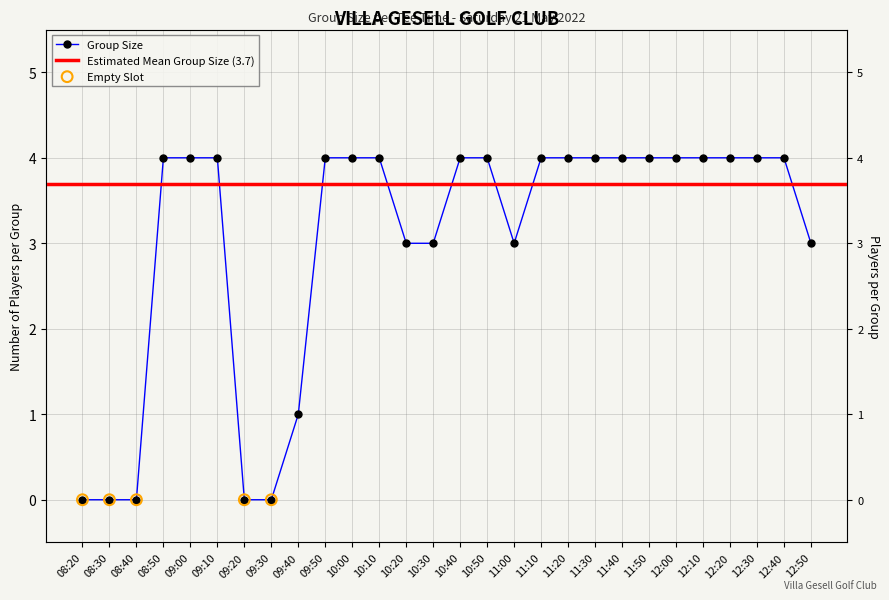

Which has a higher value, 12:30 or 08:30?

12:30